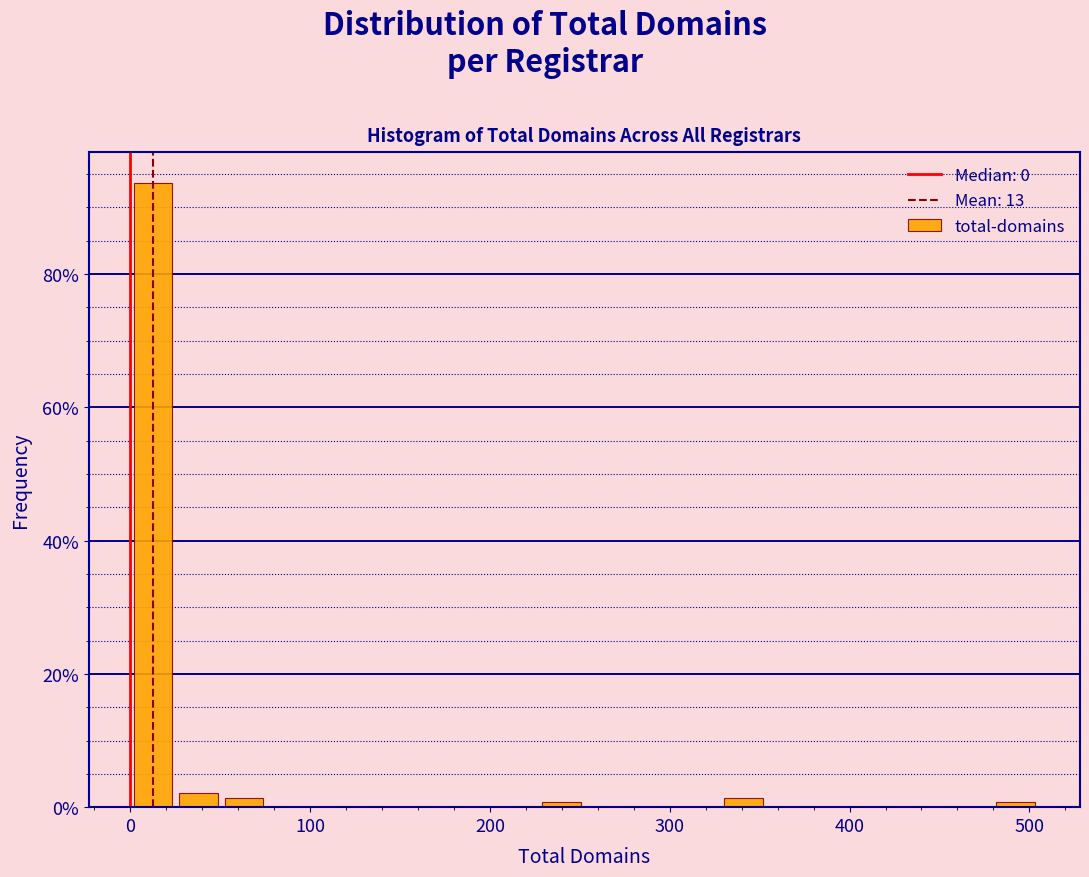

Around what value on the x-axis is the tallest bar? Give the approximate position of its centre, as read against the axis.

10